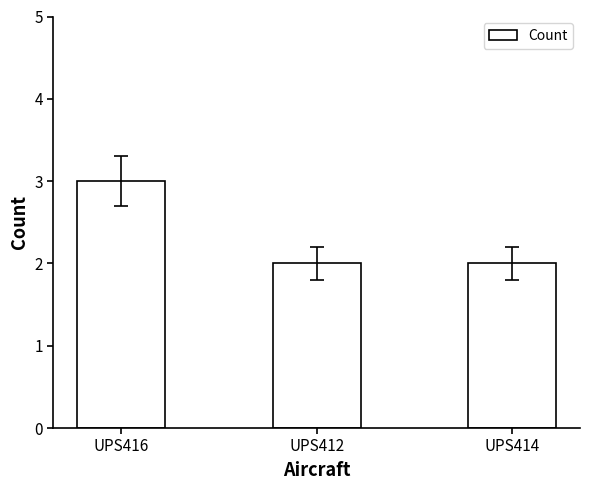

What position from the right is UPS416?

3